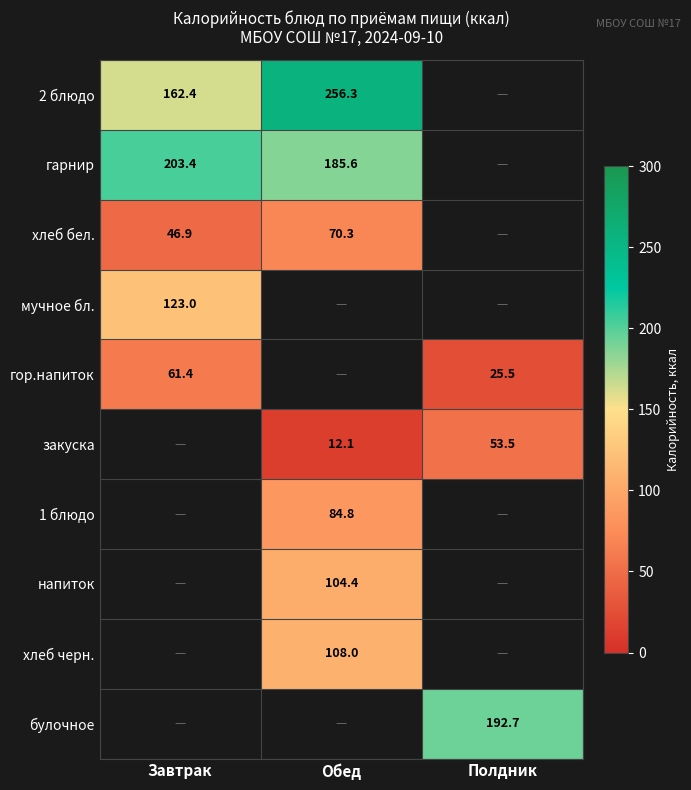

Which label corresponds to the smallest value in the chart?

Обед